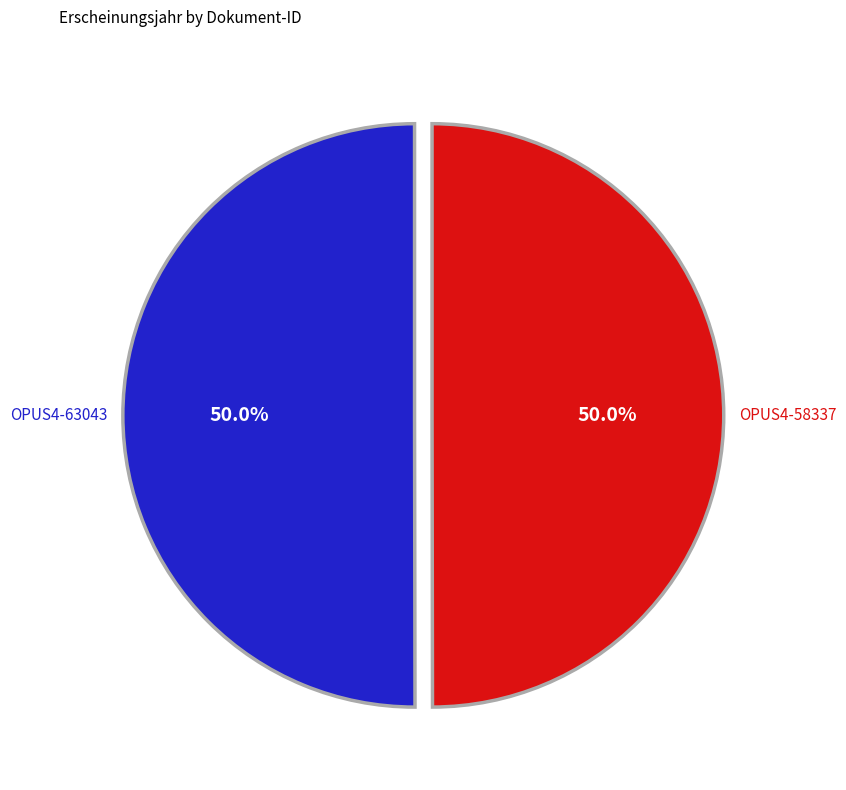

What percentage is the OPUS4-63043 slice, to the nearest percent?

50%